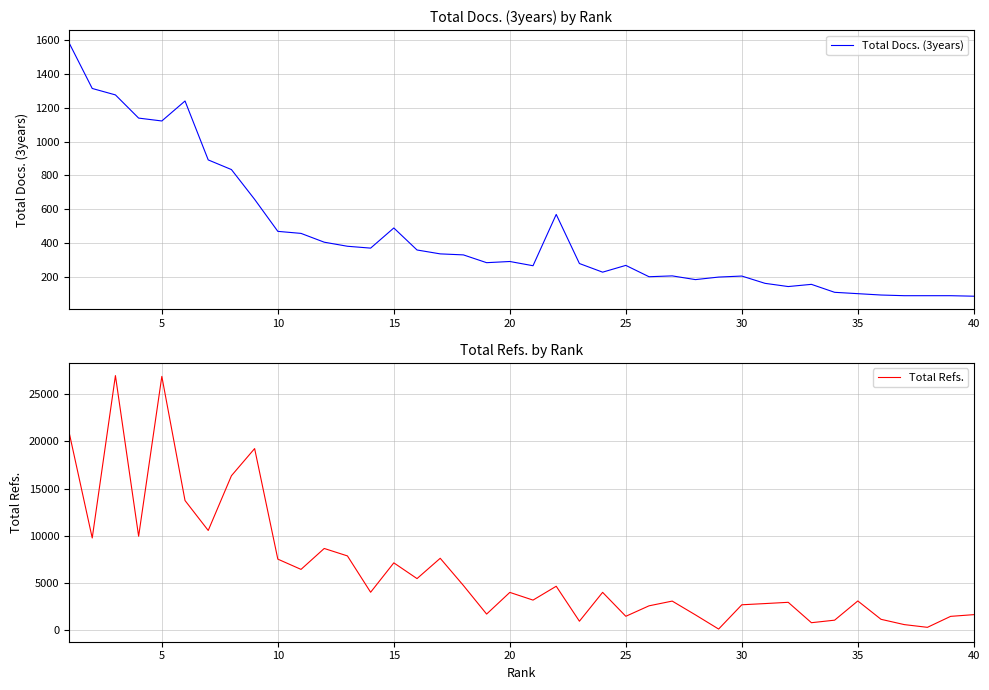

Reading left to right, transcribe all the data shown in this chart.

Total Docs. (3years): 1584	1314	1276	1139	1122	1240	892	835	659	470	458	406	382	371	490	360	337	331	285	292	267	570	280	229	269	202	207	185	200	206	163	144	157	110	102	94	90	90	90	87
Total Refs.: 20989	9765	26968	9948	26884	13733	10562	16359	19237	7525	6438	8654	7866	4017	7131	5463	7615	4732	1704	4001	3185	4652	948	4006	1470	2578	3080	1621	118	2689	2817	2950	790	1059	3094	1150	590	300	1462	1644